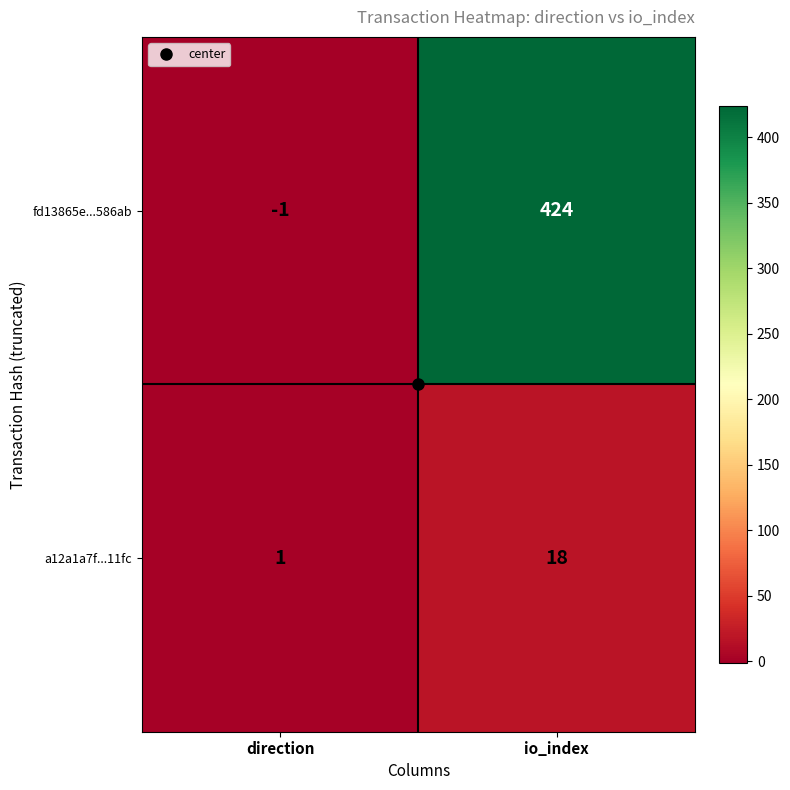

The fd13865e...586ab series shows -1 at direction. True or false?

True